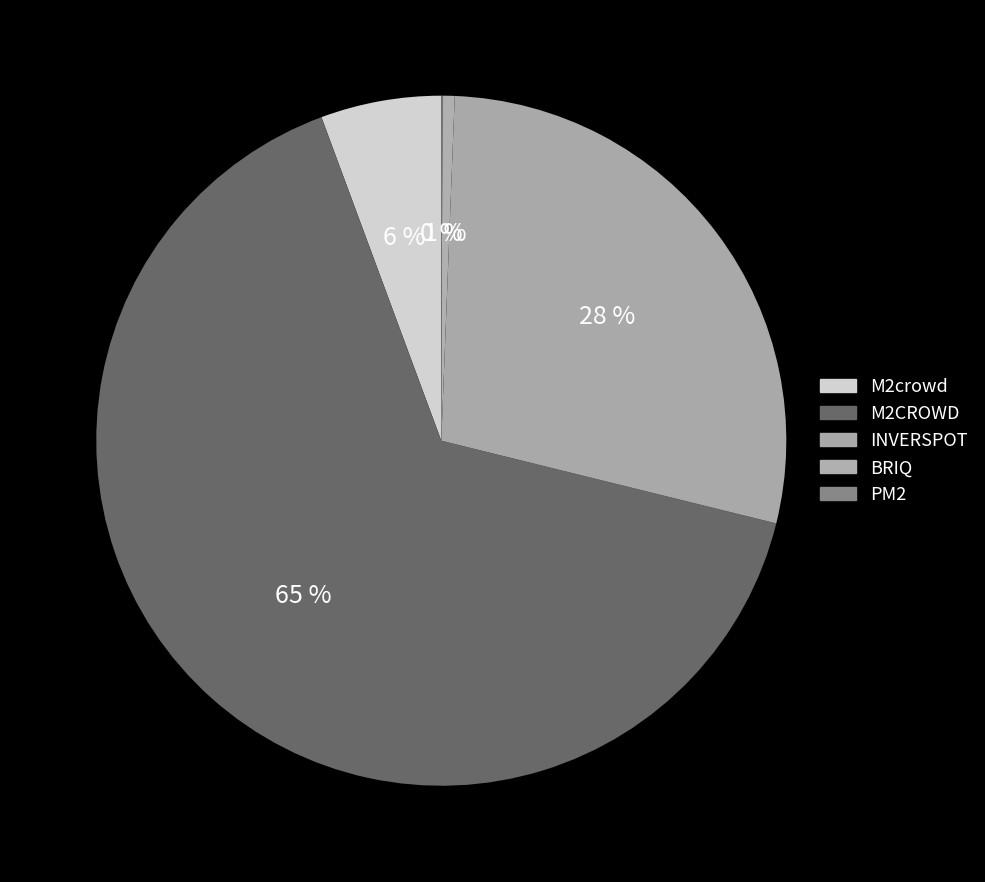

Is there any slice that represents more than half of the pie?

Yes